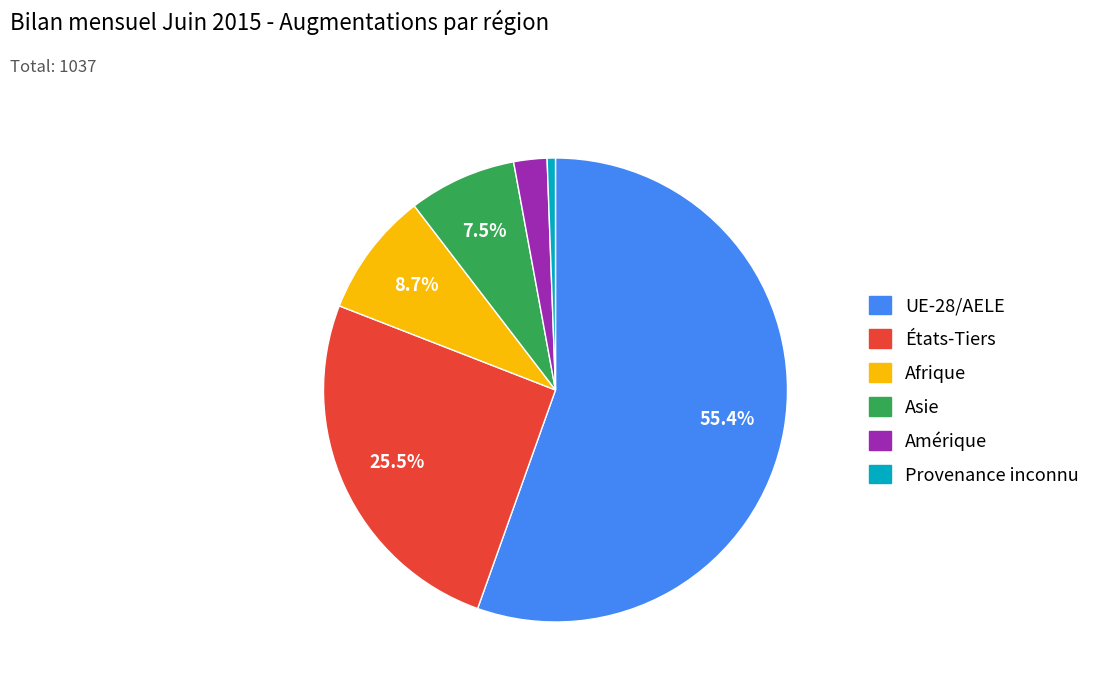

To the nearest percent, what is the combined percentage of États-Tiers and Amérique?

28%